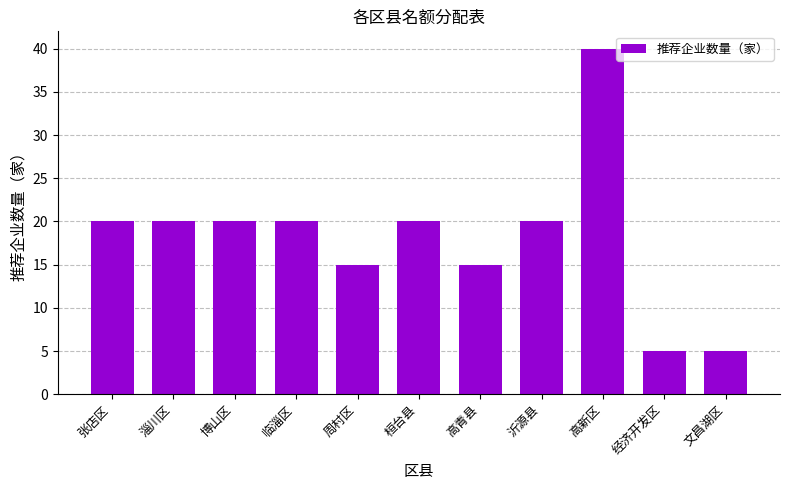

What is the ratio of the value at 临淄区 to the value at 沂源县?

1.0